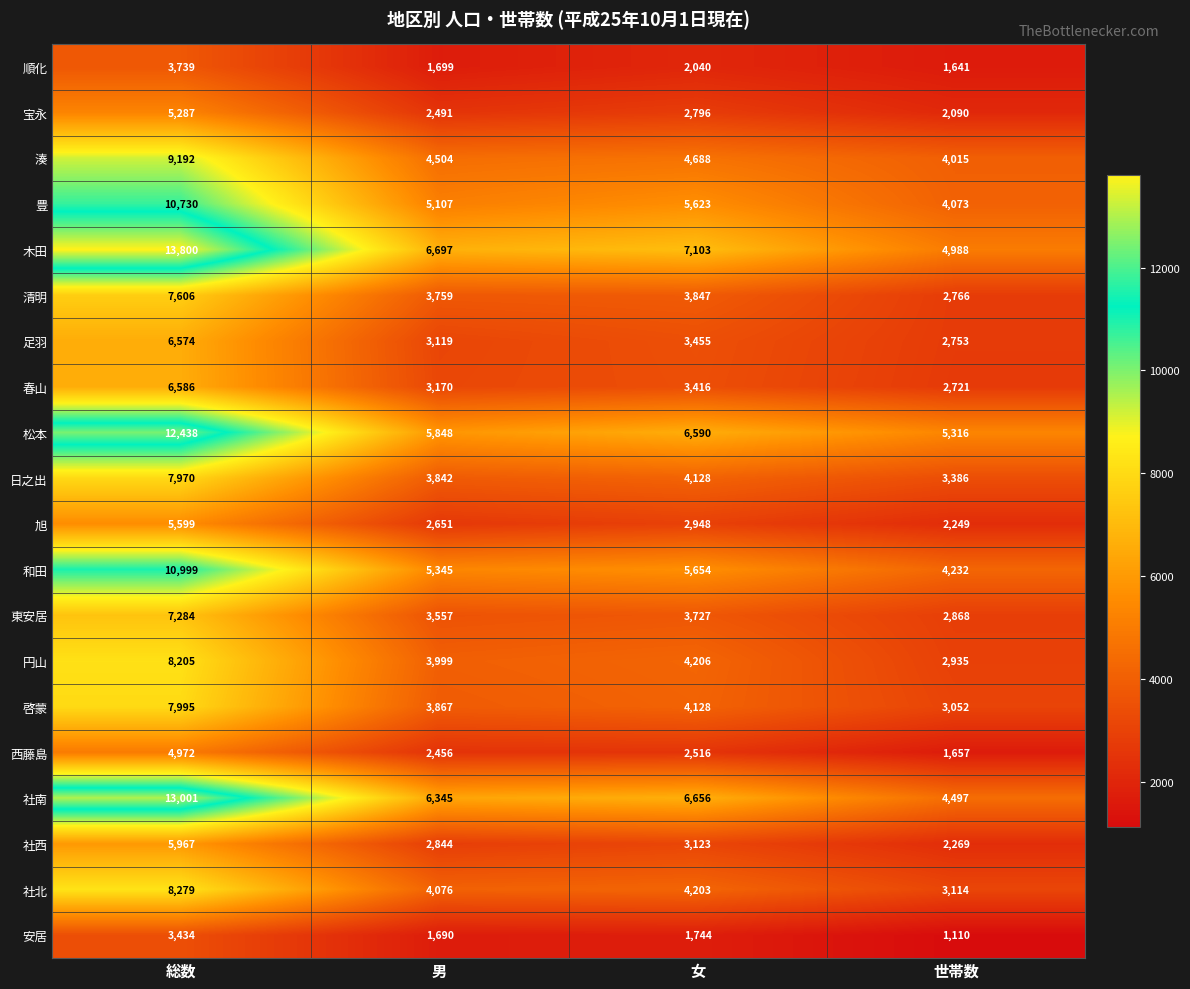

Which label corresponds to the smallest value in the chart?

世帯数